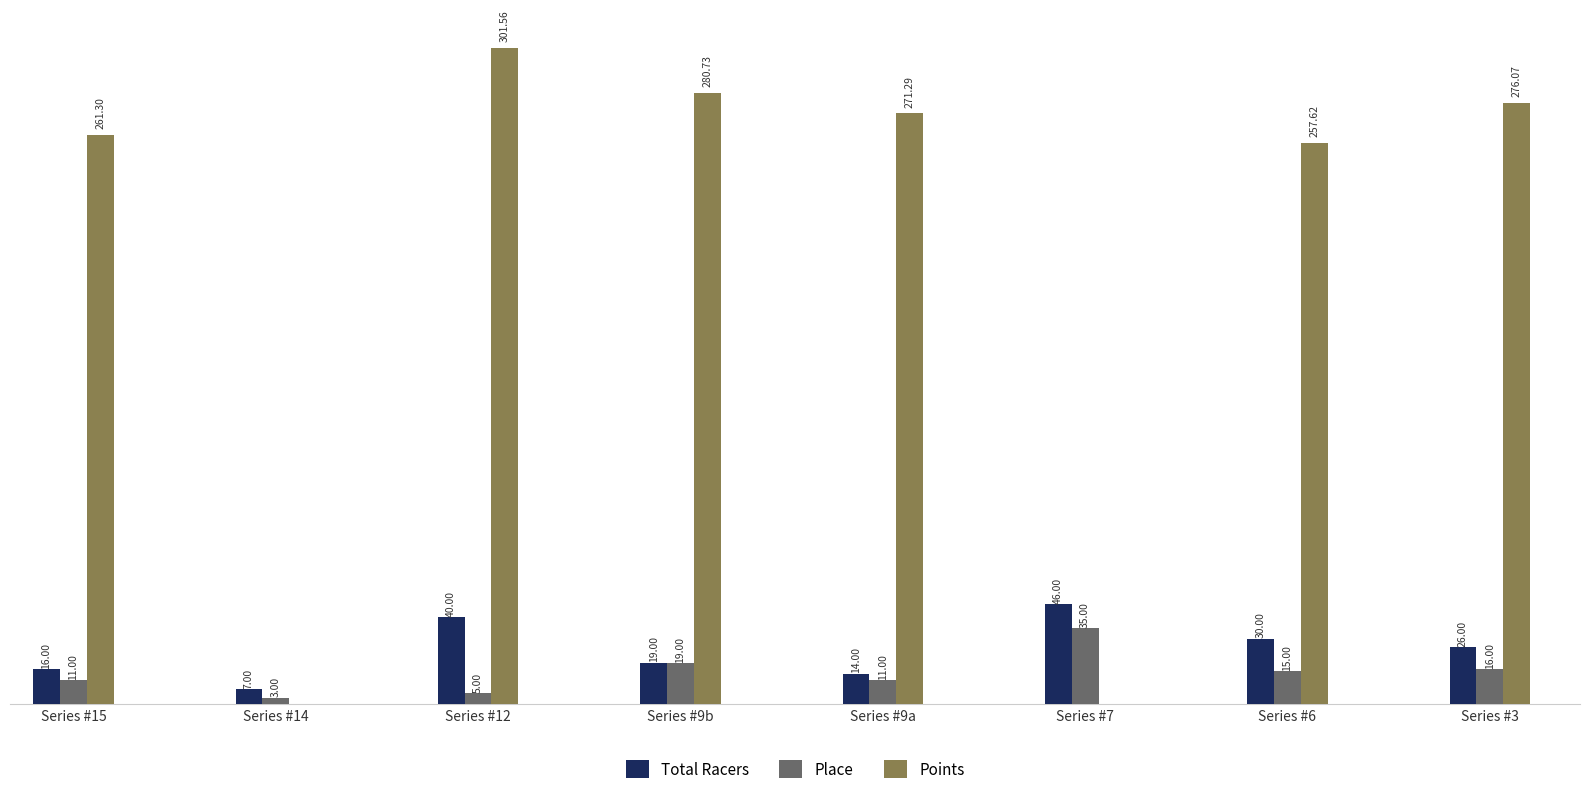

Are the bars horizontal?

No